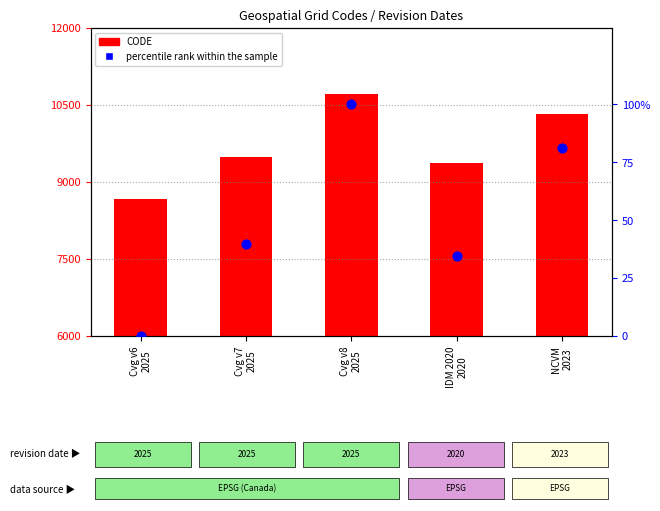

At how many categories does at least one series exceed 2844?

5